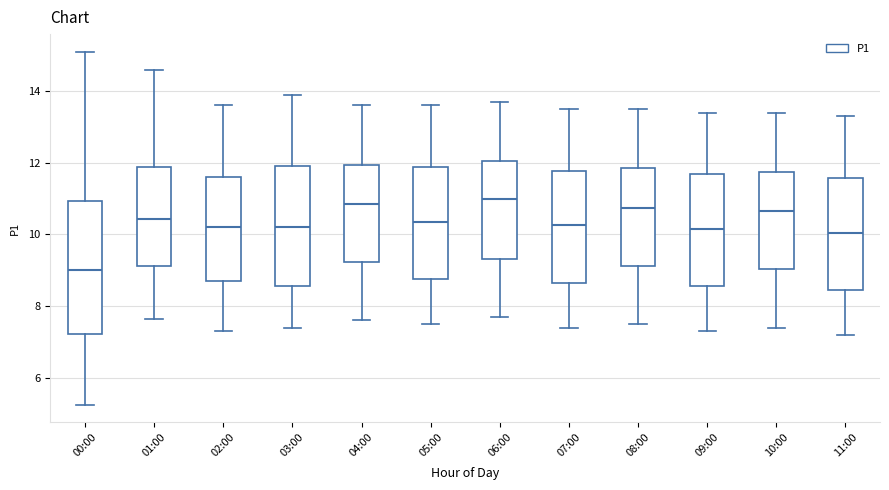

Where is the lower edge of the box for 07:00 on the y-axis? The values are not printed on the chart, so give them approximately, as read against the axis.

8.6